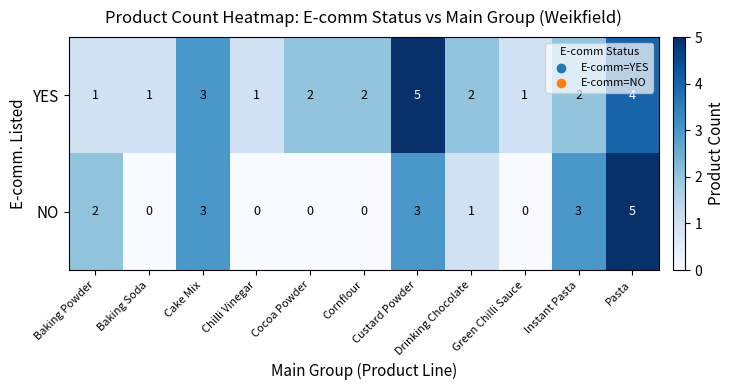

Which series has the widest spread of values?

NO